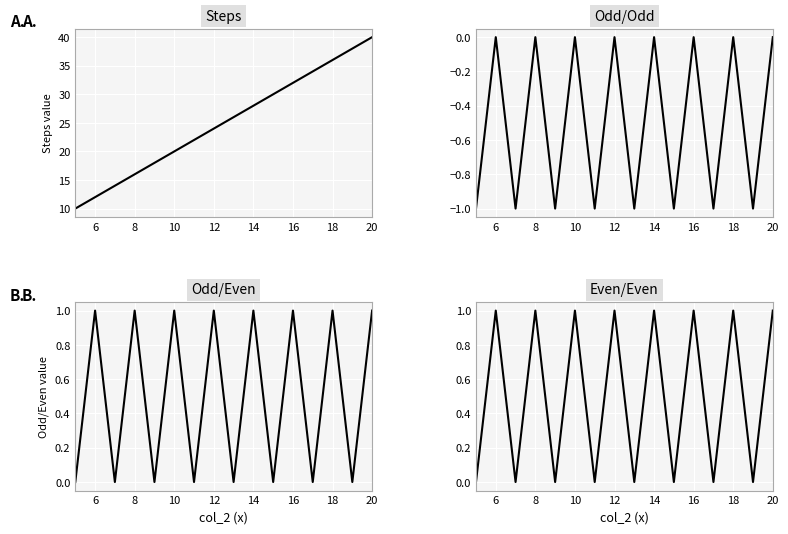

Rank the series by their maximum value, from highest to lowest.

Steps, Odd/Even, Even/Even, Odd/Odd